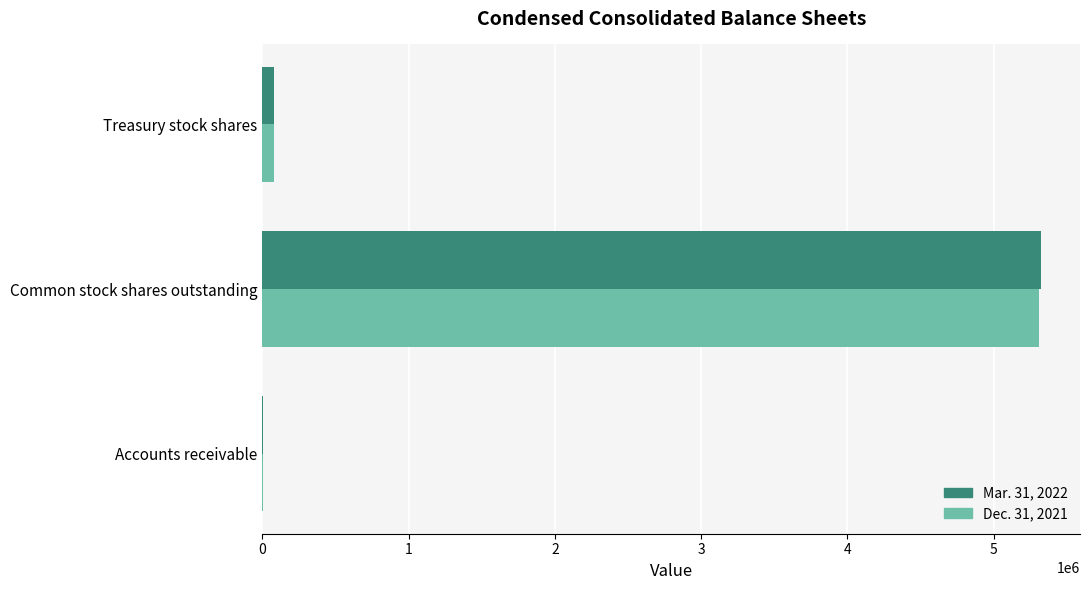

At which category is the sum across all series the highest?

Common stock shares outstanding